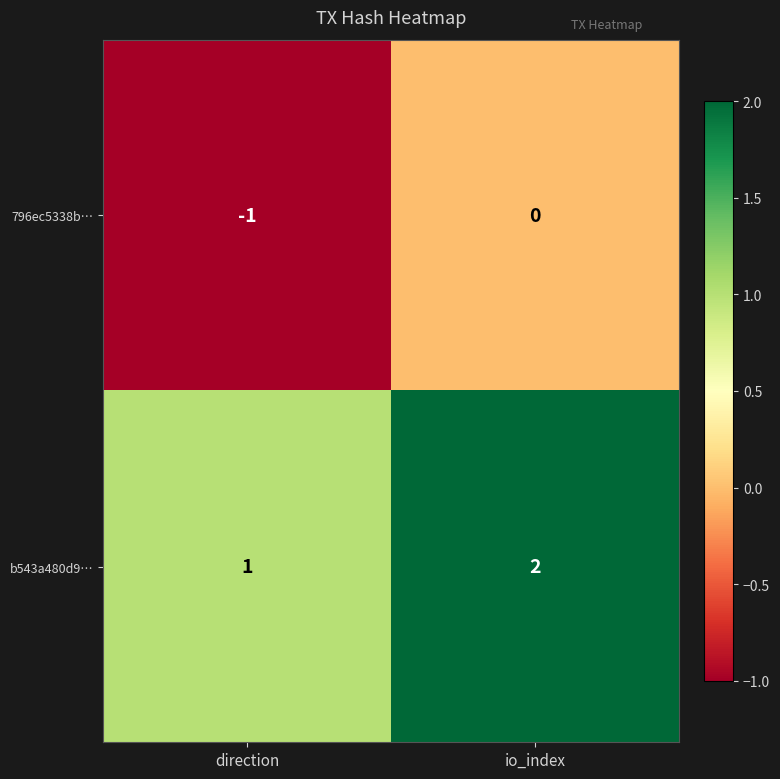

Reading left to right, transcribe all the data shown in this chart.

796ec5338b…: -1	0
b543a480d9…: 1	2